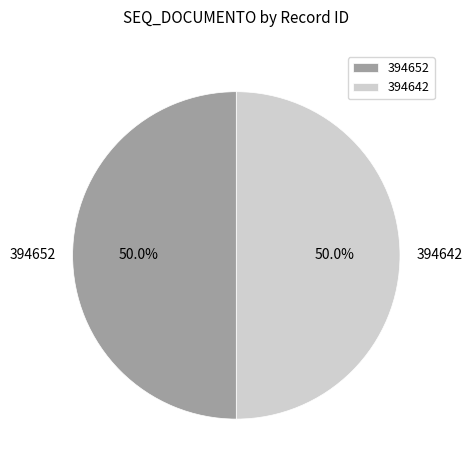

Approximately how many times larger is the value at 394652 compared to 394642?

1.0